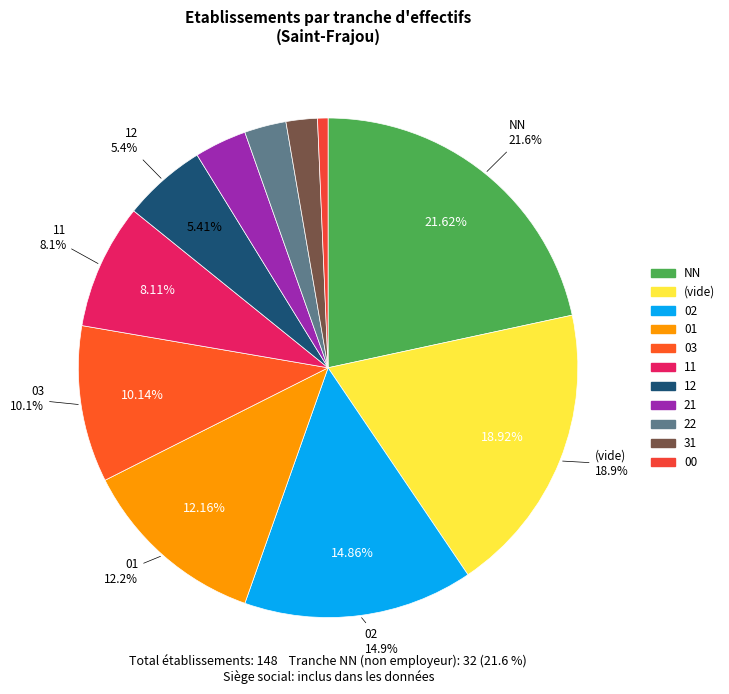

What percentage do NN and 22 together represent?

24.3%